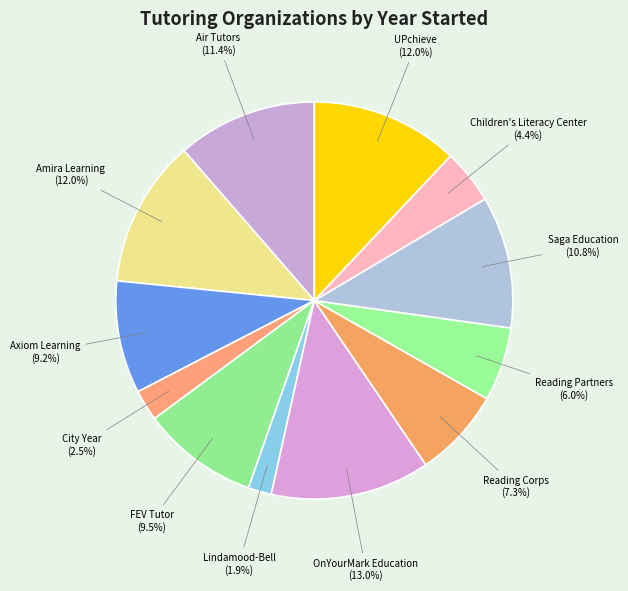

Count the number of slices in the pie.

12